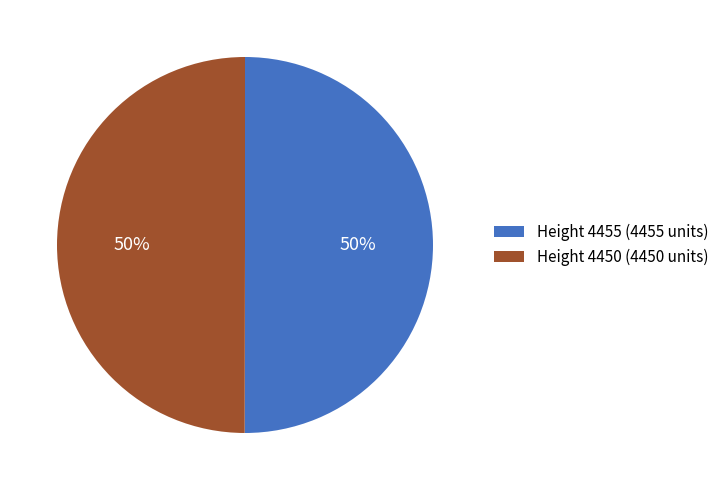

To the nearest percent, what portion does Height 4450 (4450 units) represent?

50%